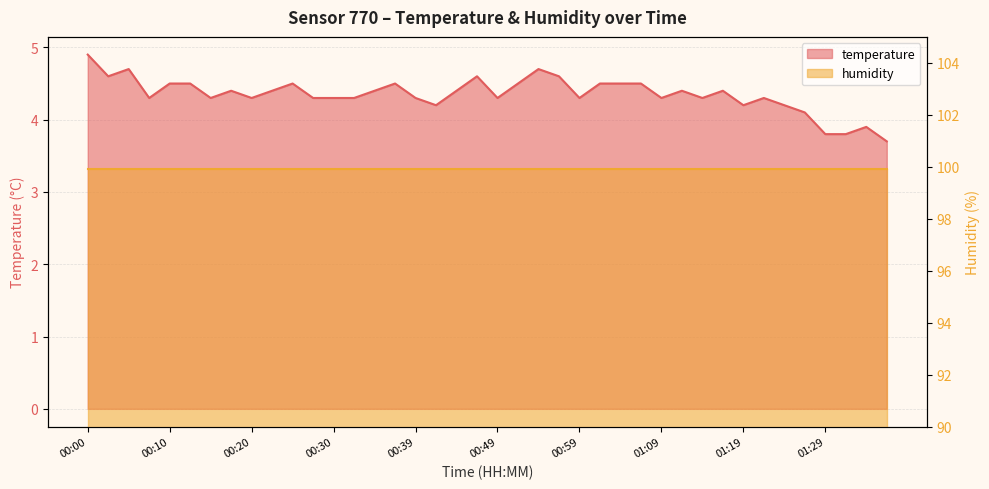

True or false: the data has more than 1 interior local peaks.

True